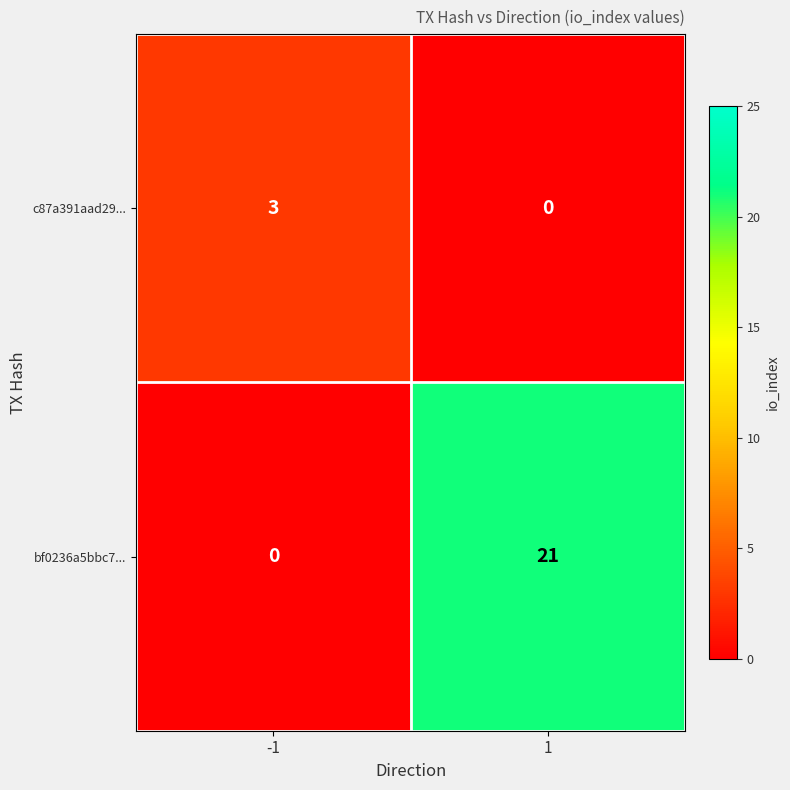

How many data points does each series have?

2